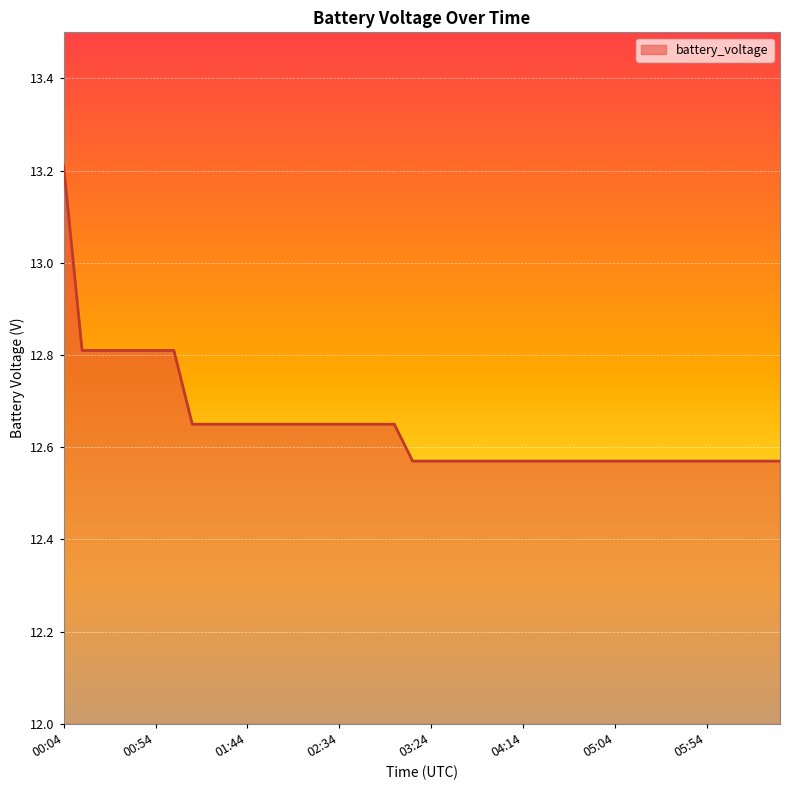

What is the difference between the maximum and minimum values?

0.6